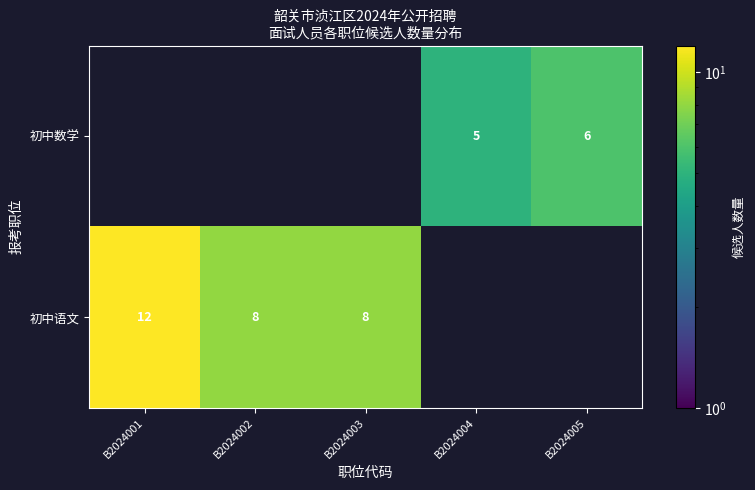

The 初中数学 series shows 5 at B2024004. True or false?

True